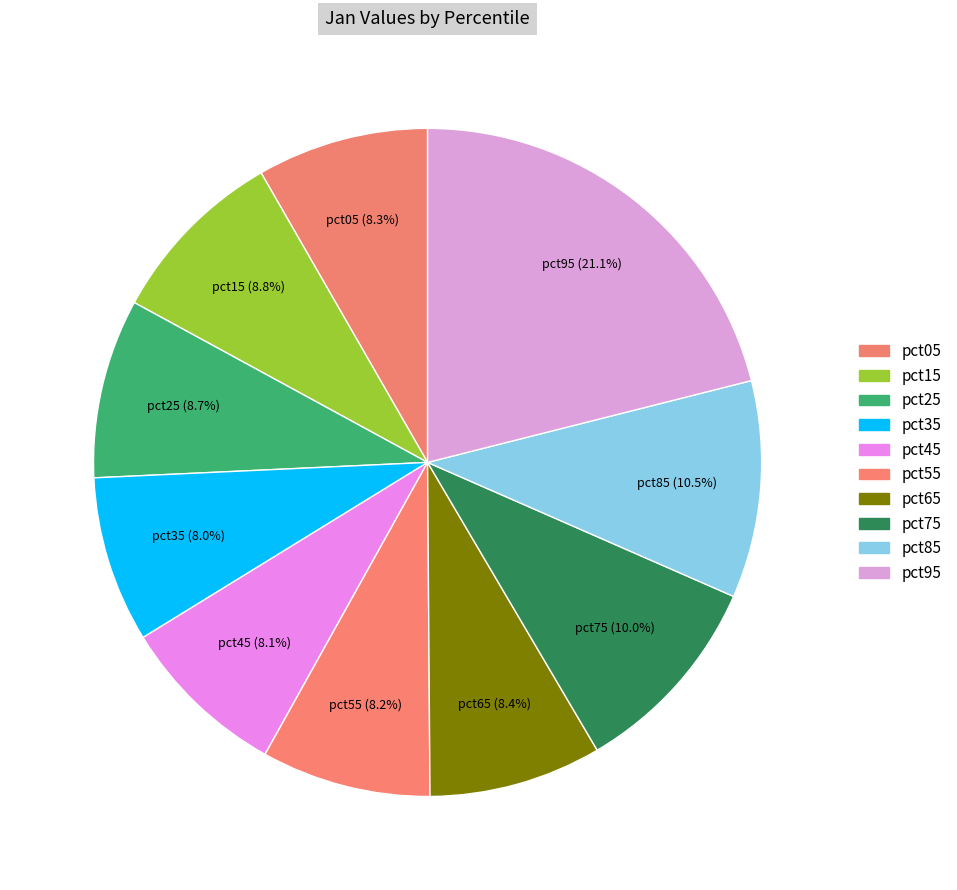

Combined, what portion of the pie is pct45 and pct25?

16.8%